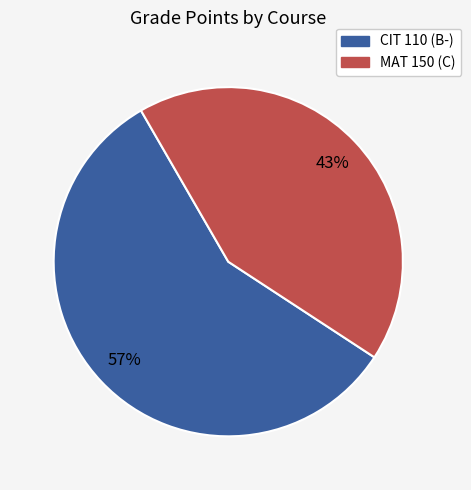

To the nearest percent, what is the average slice percentage?

50%